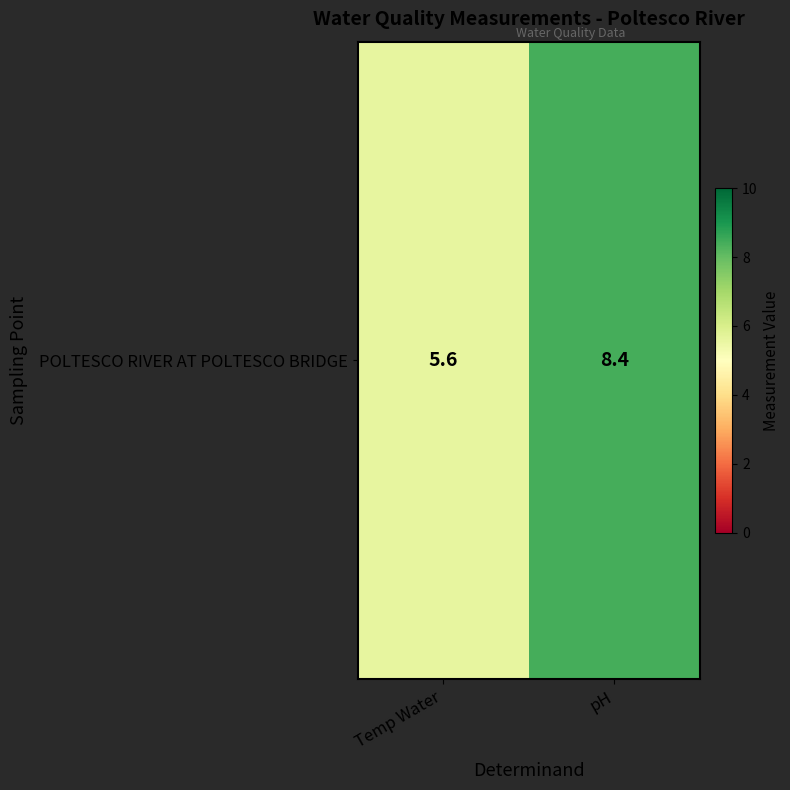

How many categories are shown in the chart?

2